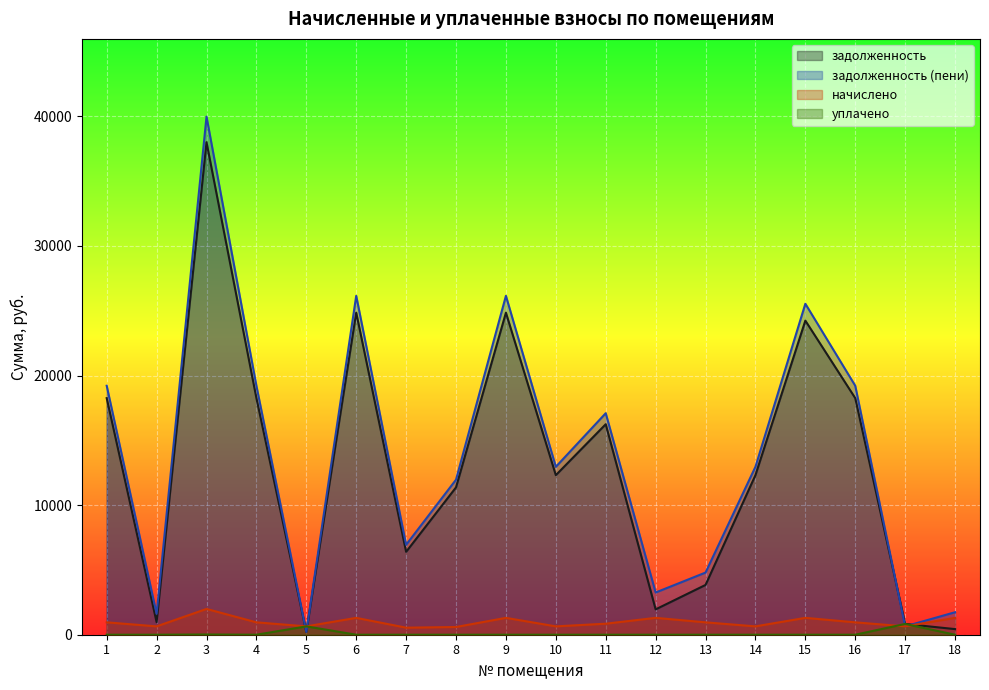

What is the value of the начислено point at the 18th from the left?

1301.3